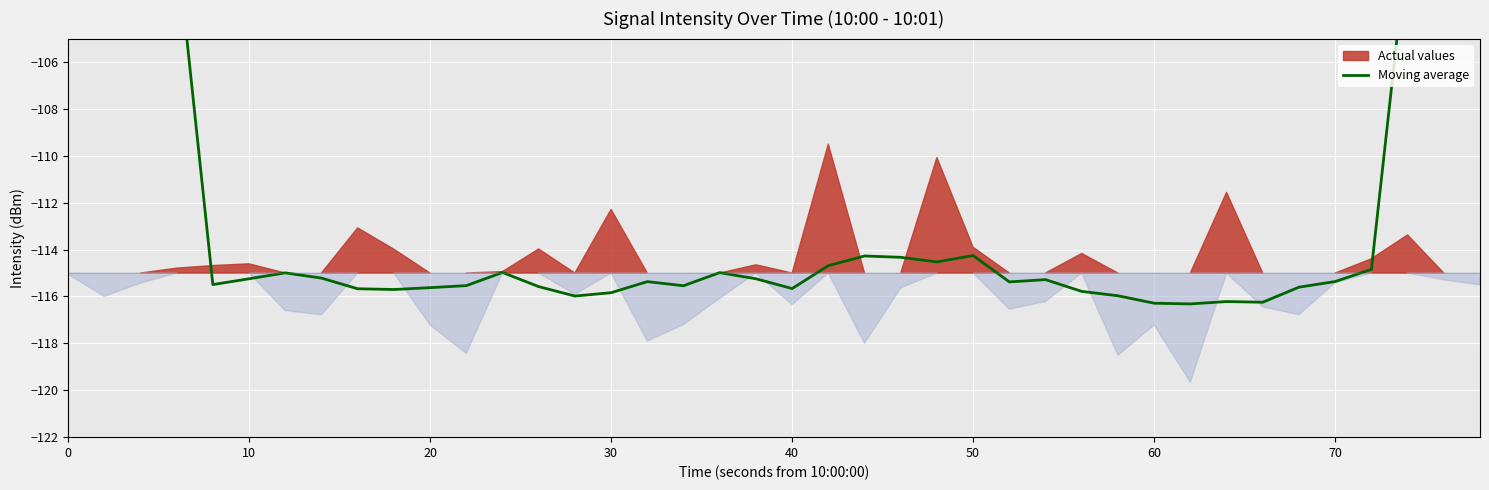

True or false: the data shows -158.7 at 40.

False